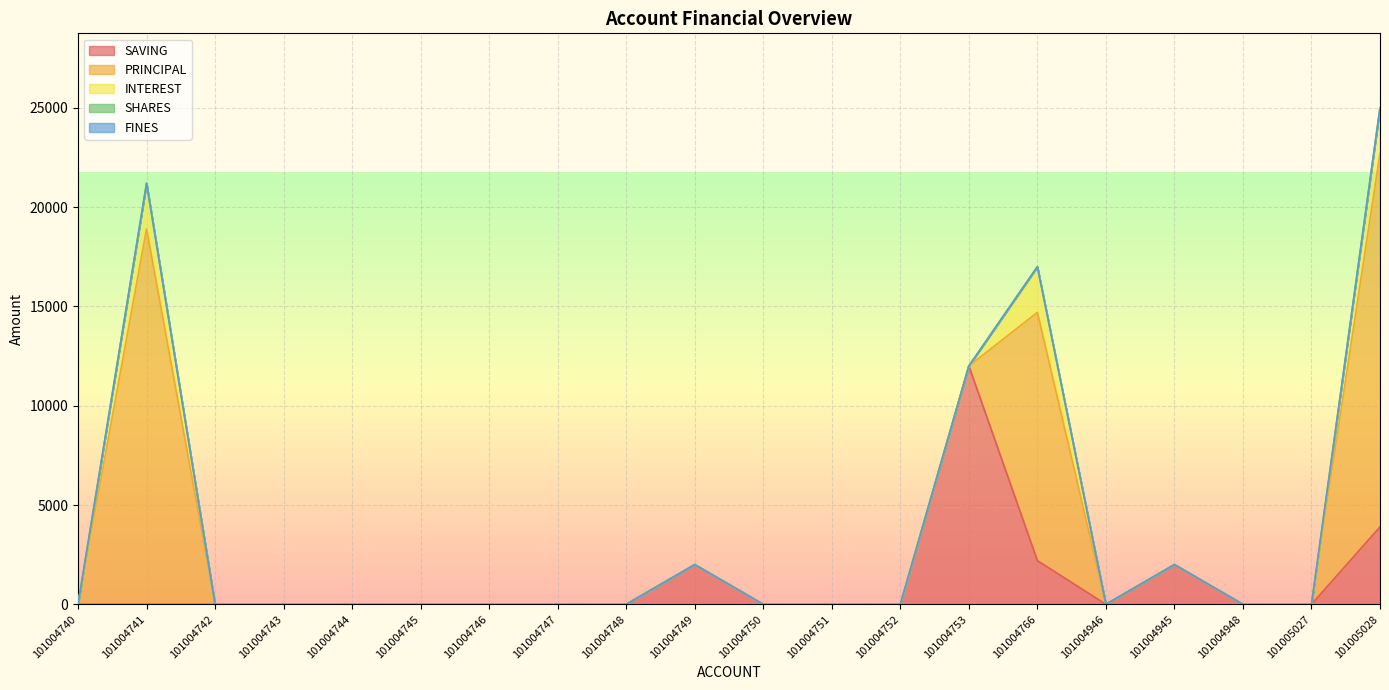

Between 101004740 and 101004766, which is larger?

101004766